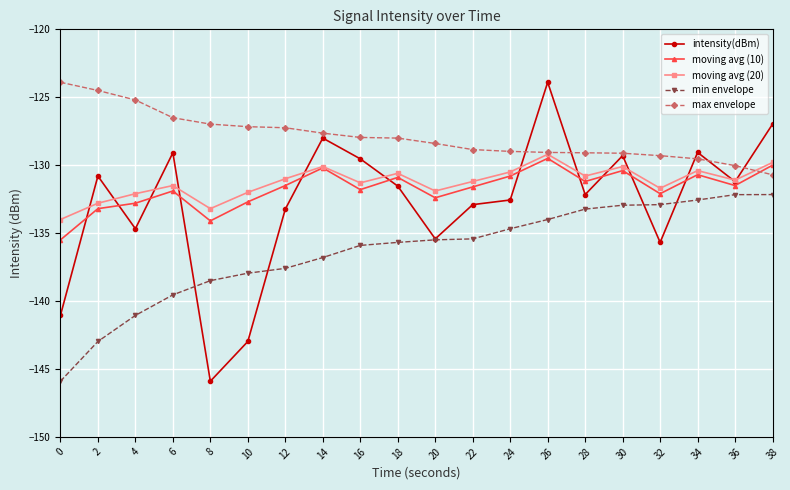

Which series changed the most between 2 and 22?

min envelope